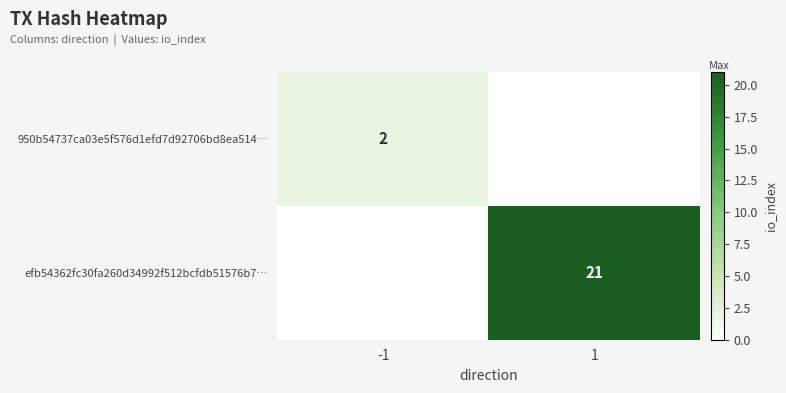

Count the number of data series in this chart.

2